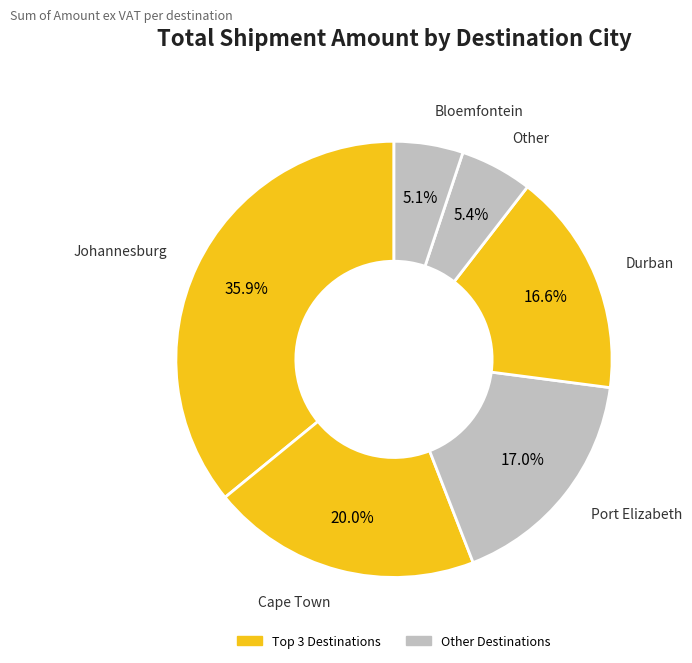

How many segments does this pie chart have?

6